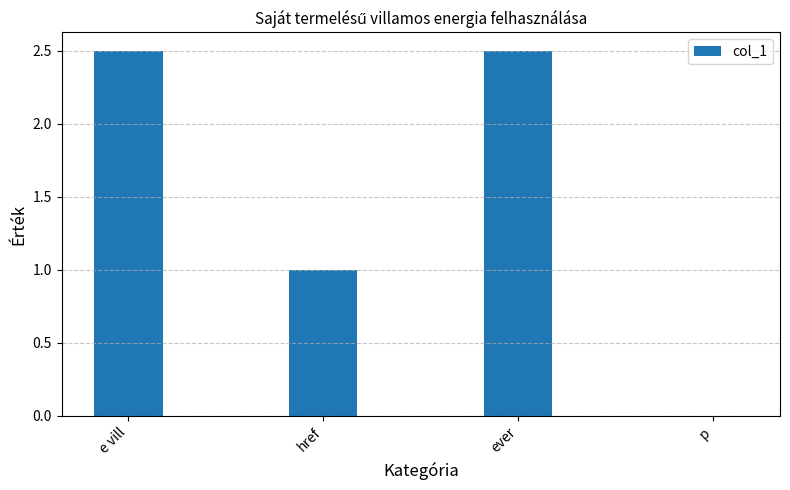

How many distinct data groups are displayed?

1